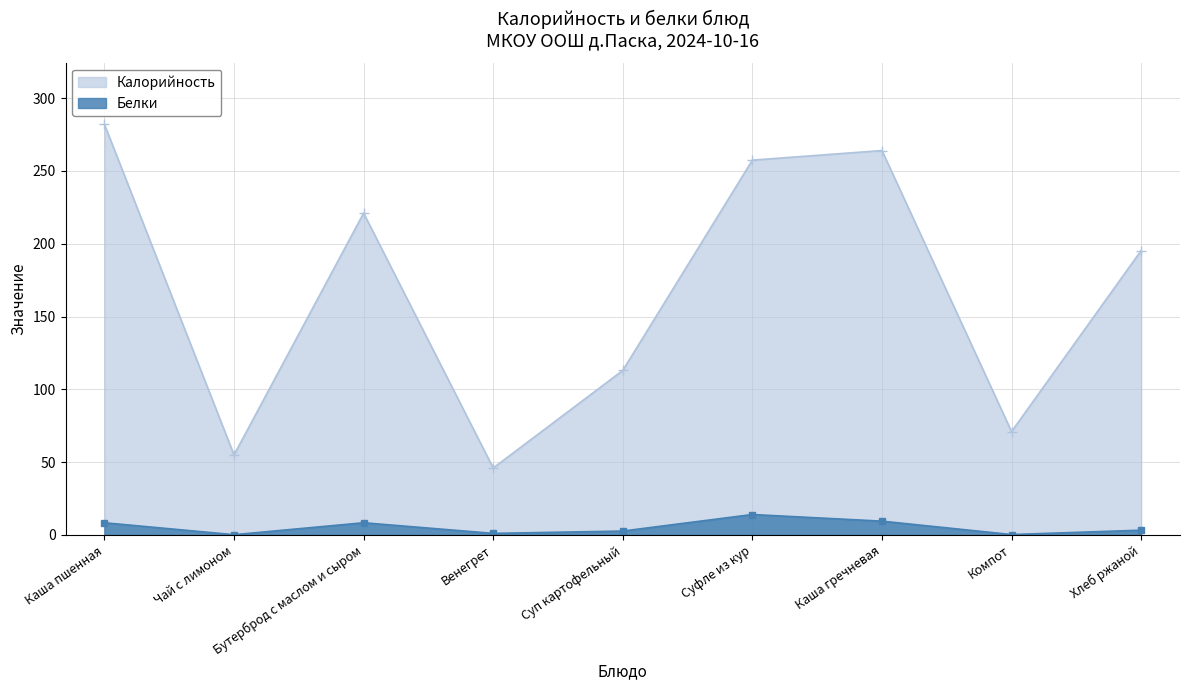

Which category has the lowest value in the Калорийность series?

Венегрет